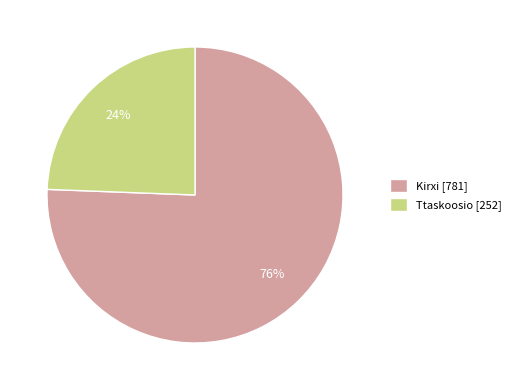

How many slices are in this pie chart?

2